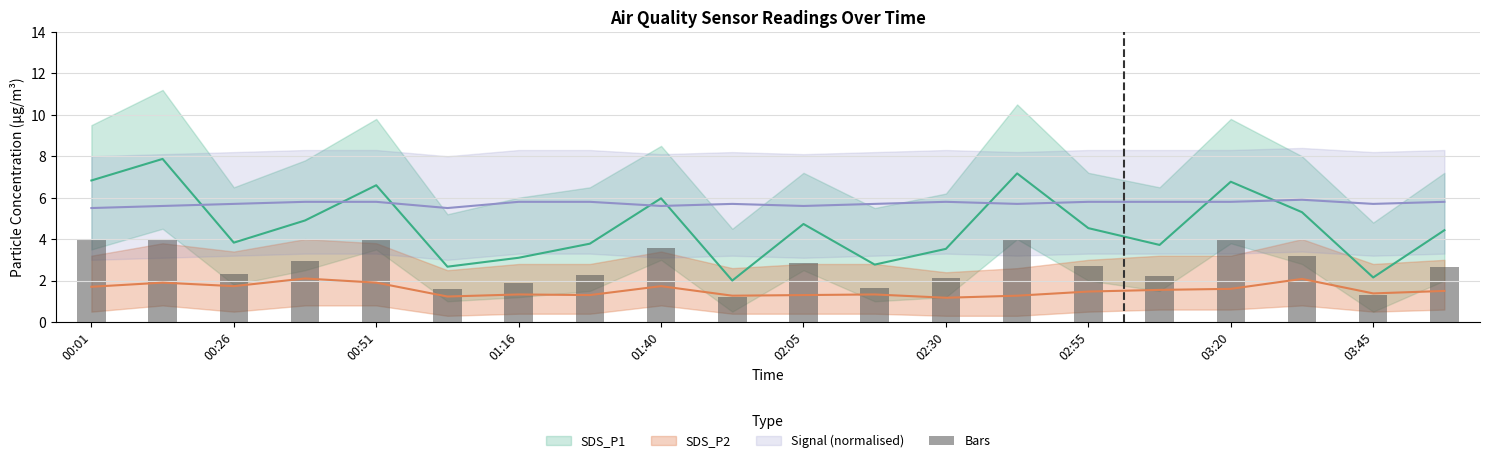

How many values exceed 2?

15